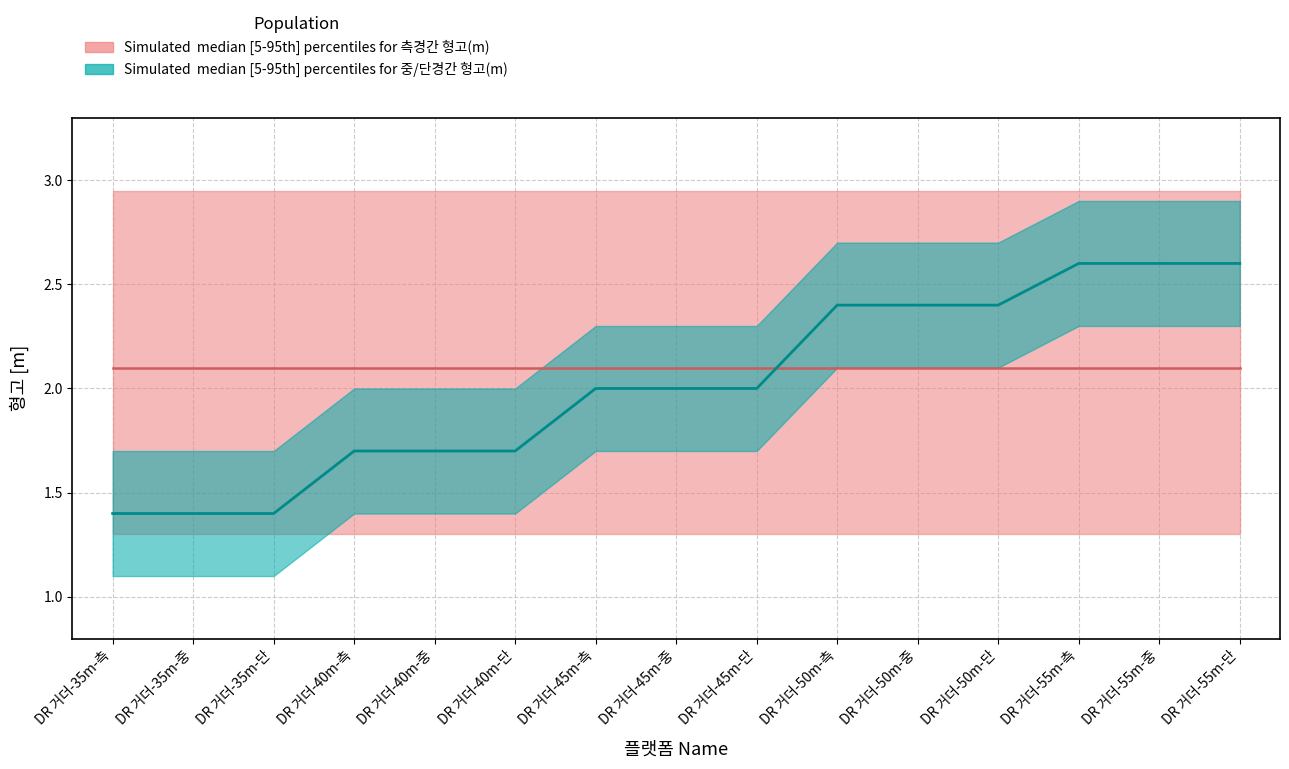

Which label corresponds to the smallest value in the chart?

DR 거더-35m-측